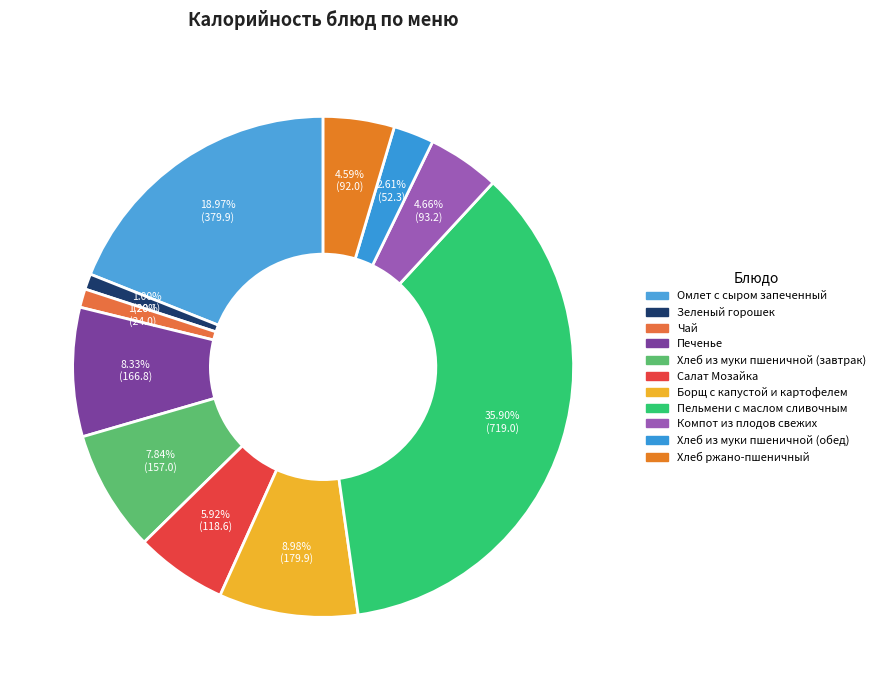

How many segments does this pie chart have?

11